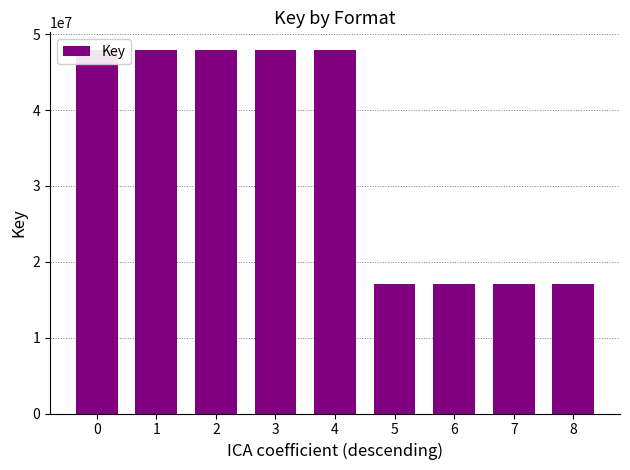

Reading left to right, transcribe all the data shown in this chart.

47856459	47856459	47856459	47856459	47856459	17032280	17032280	17032280	17032280